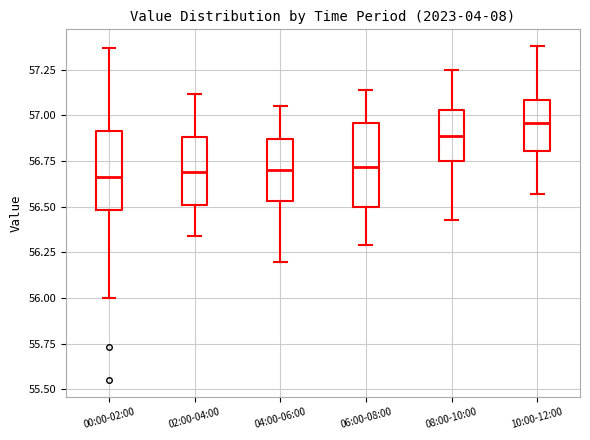

Which box has the highest median line?

10:00-12:00